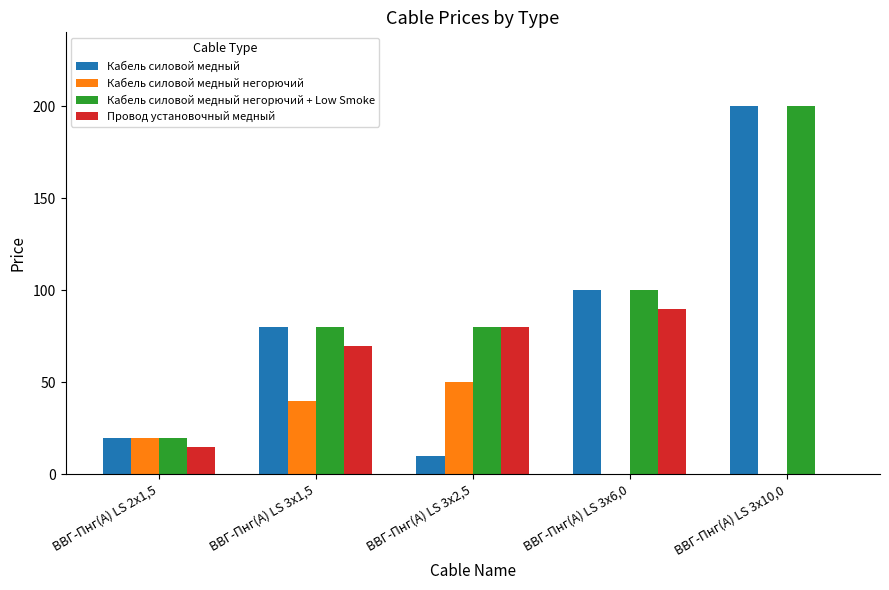

What is the average value of the Кабель силовой медный series?

82